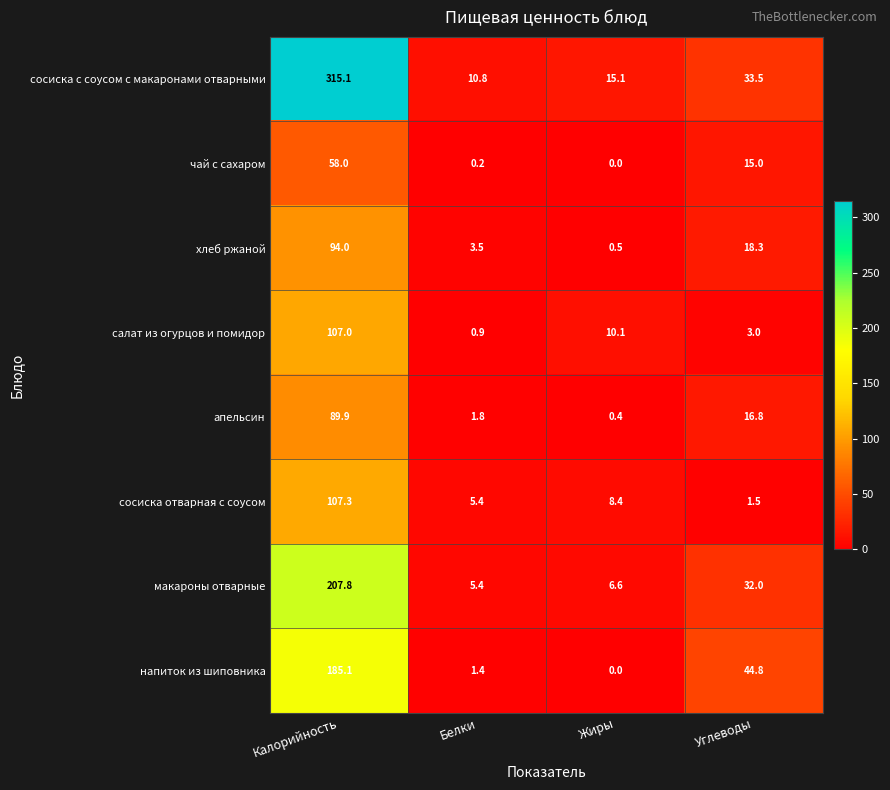

What is the difference between the maximum and minimum values in the чай с сахаром series?

58.0